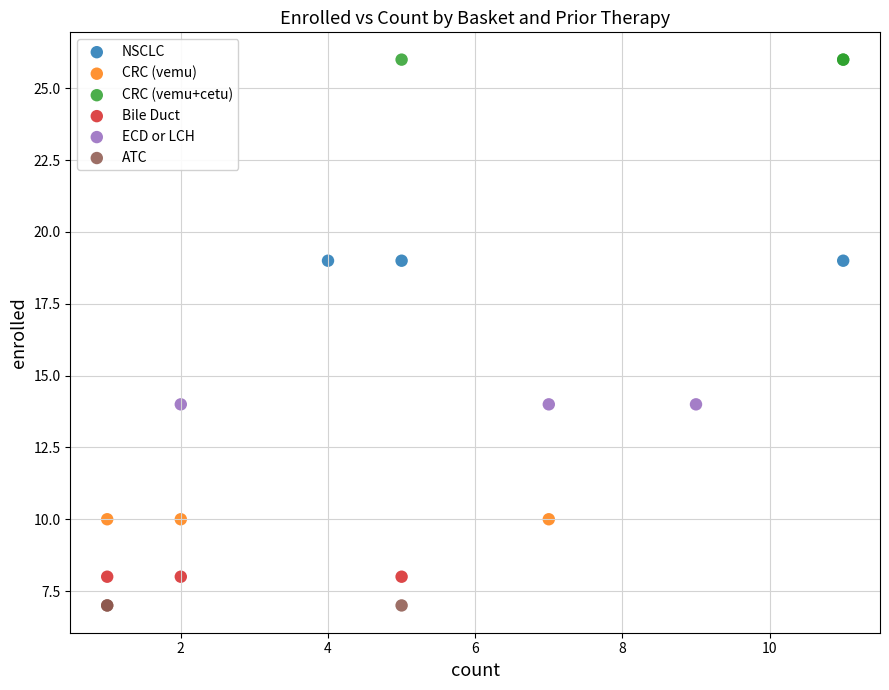

Which series reaches the minimum Y coordinate?

ATC